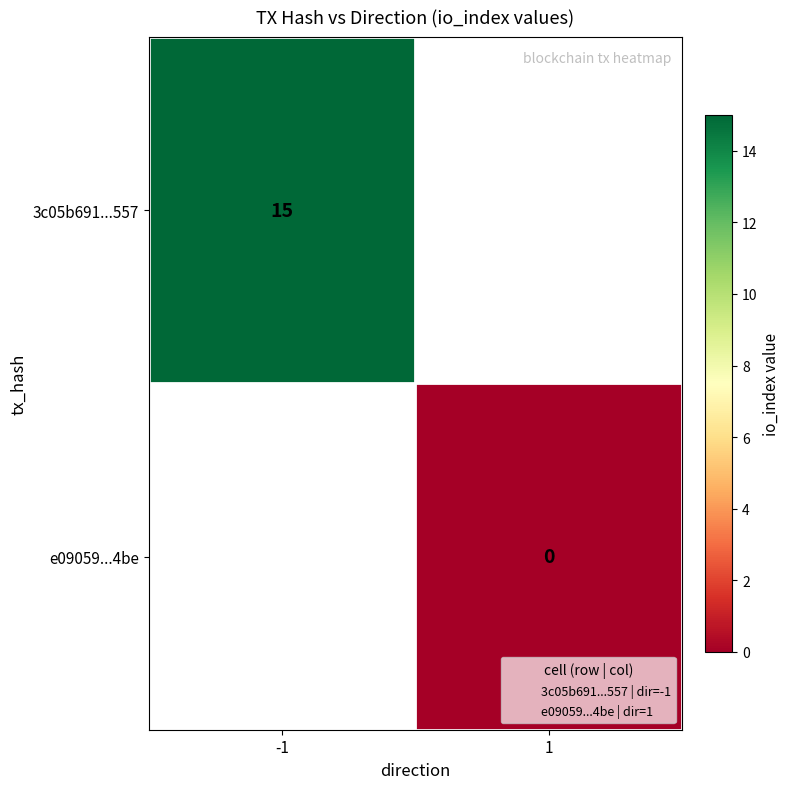

At how many categories does at least one series exceed 3?

1